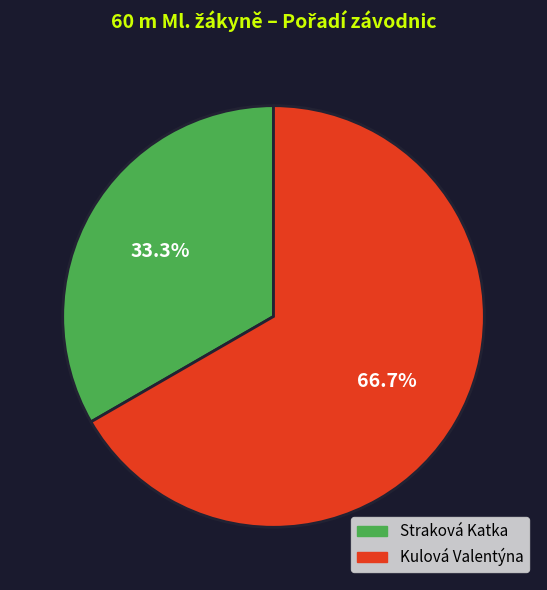

What percentage is the Kulová Valentýna slice, to the nearest percent?

67%